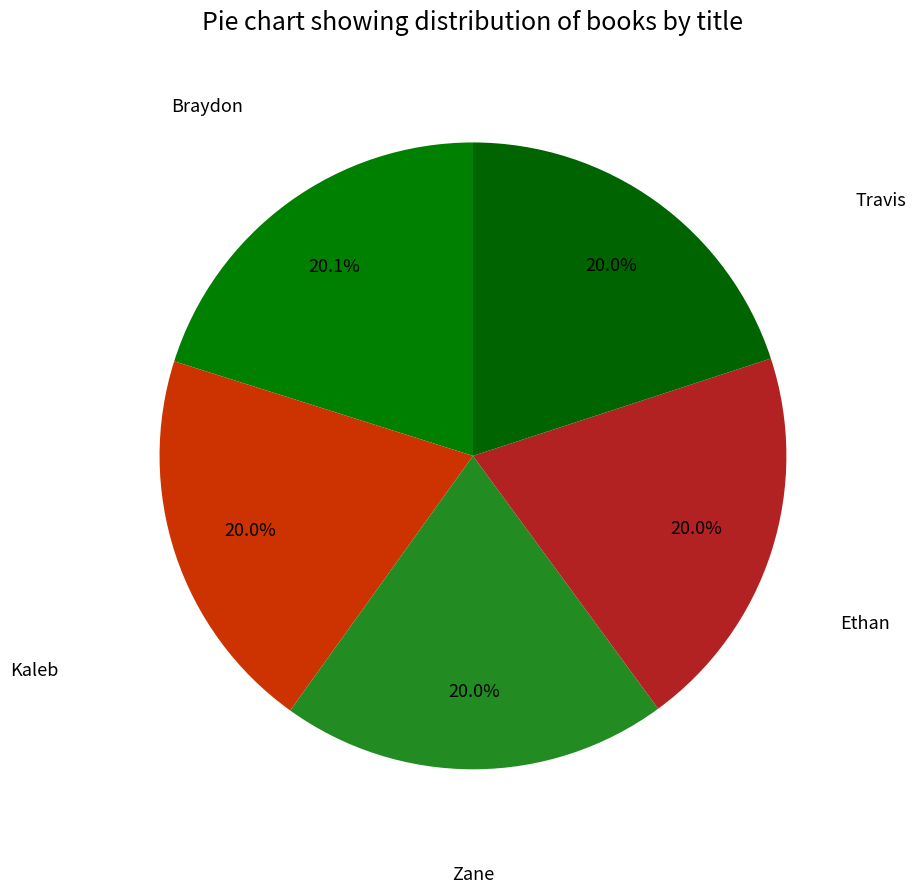

What portion of the pie excludes Kaleb?

80.0%